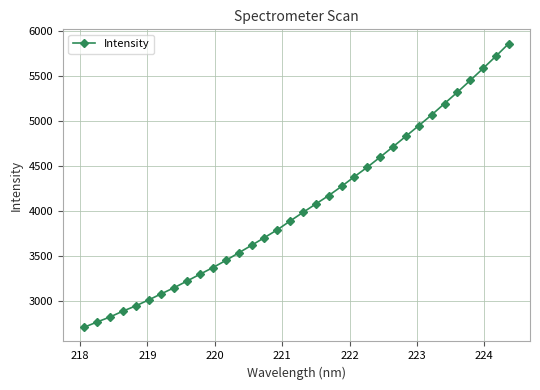

How many lines are shown in the chart?

1